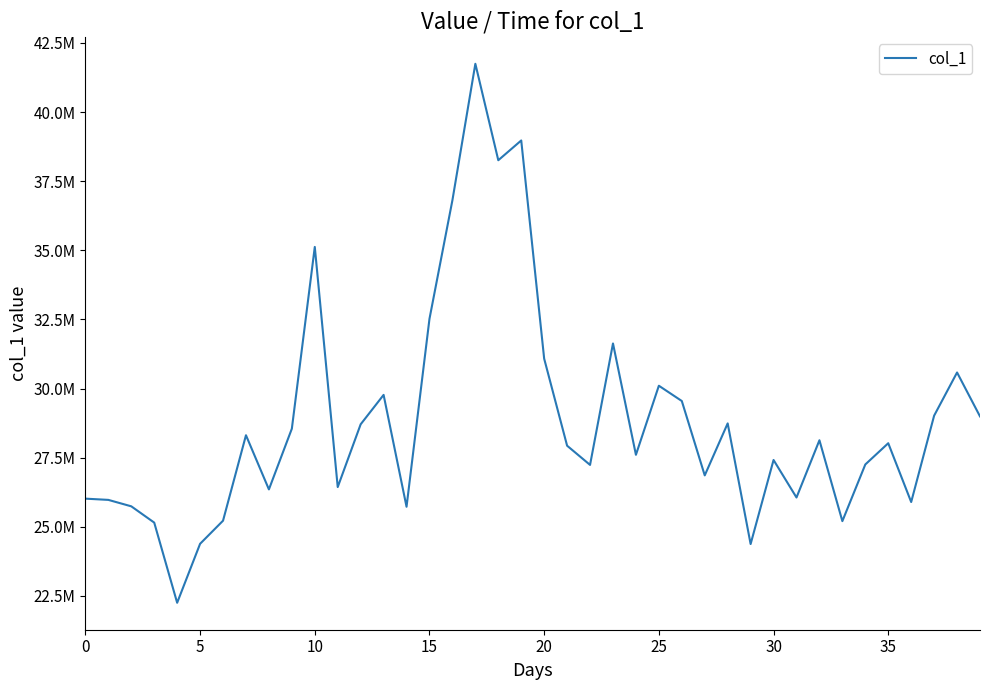

Does the chart have visible grid lines?

No